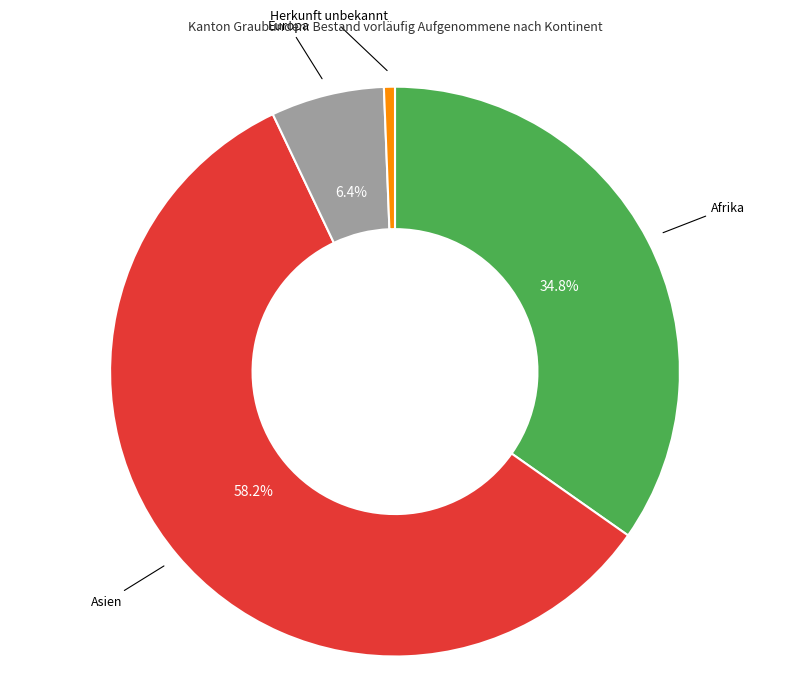

Which has a higher value, Asien or Herkunft unbekannt?

Asien